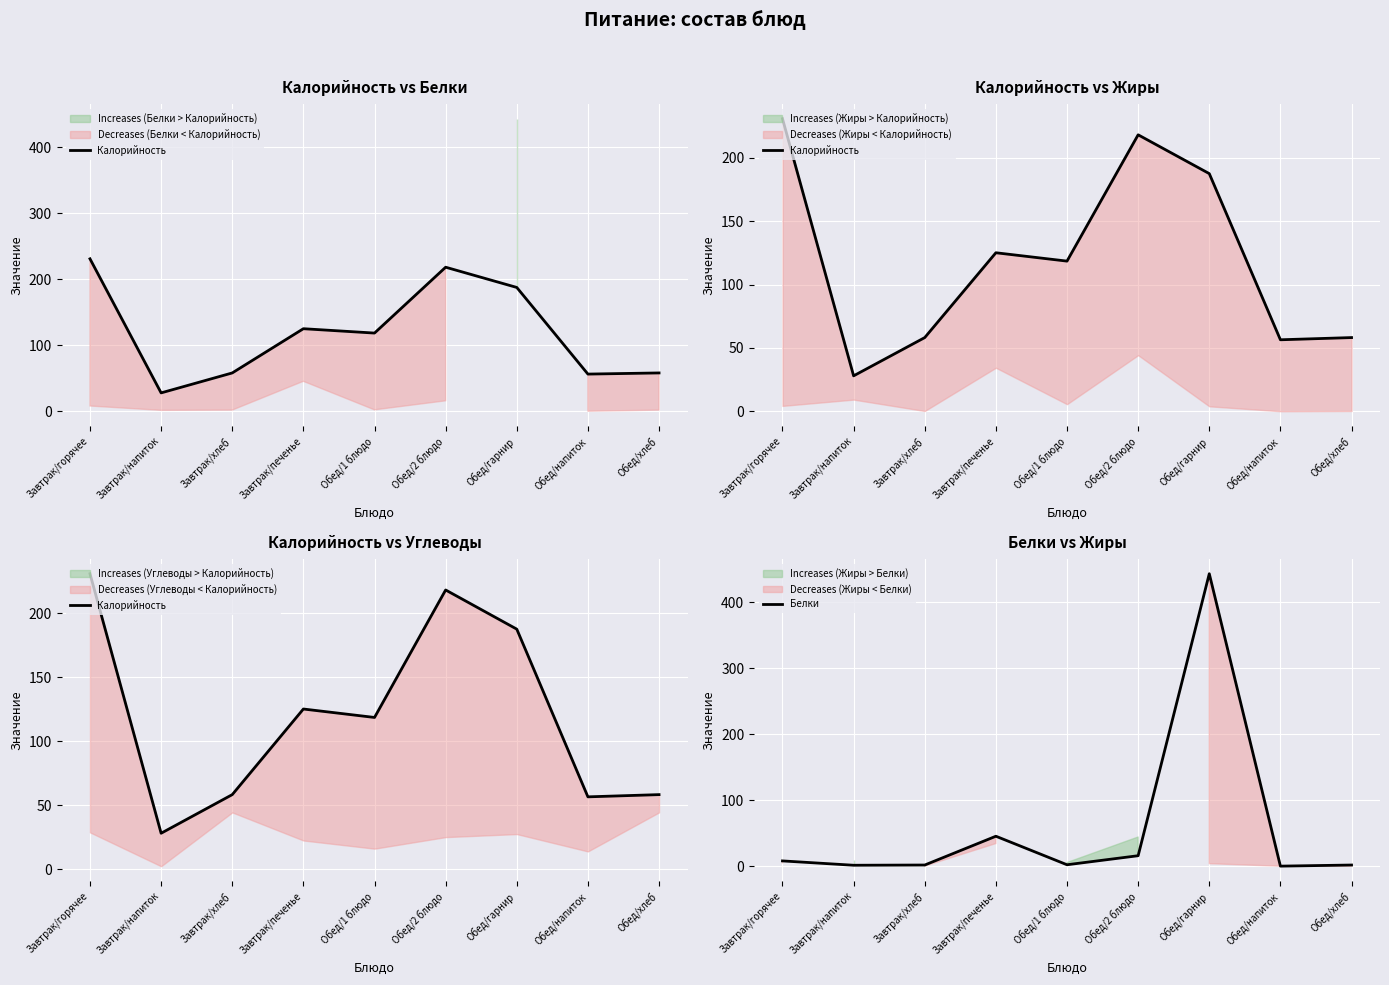

Rank the categories by Калорийность value from highest to lowest.

Завтрак/горячее, Обед/2 блюдо, Обед/гарнир, Завтрак/печенье, Обед/1 блюдо, Завтрак/хлеб, Обед/хлеб, Обед/напиток, Завтрак/напиток